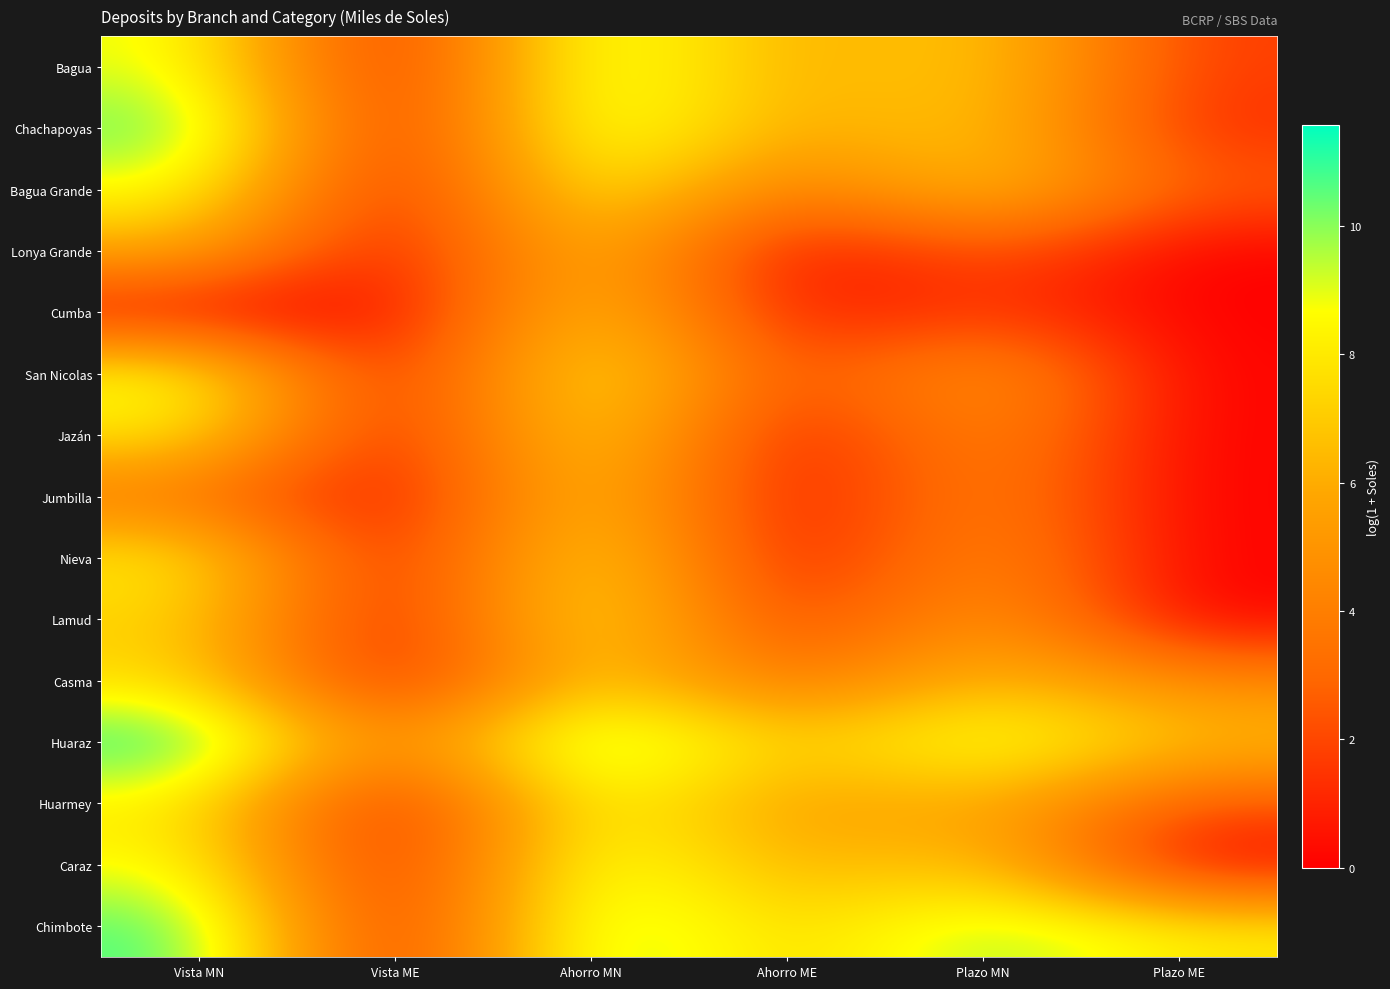

At how many categories does at least one series exceed 10?

2